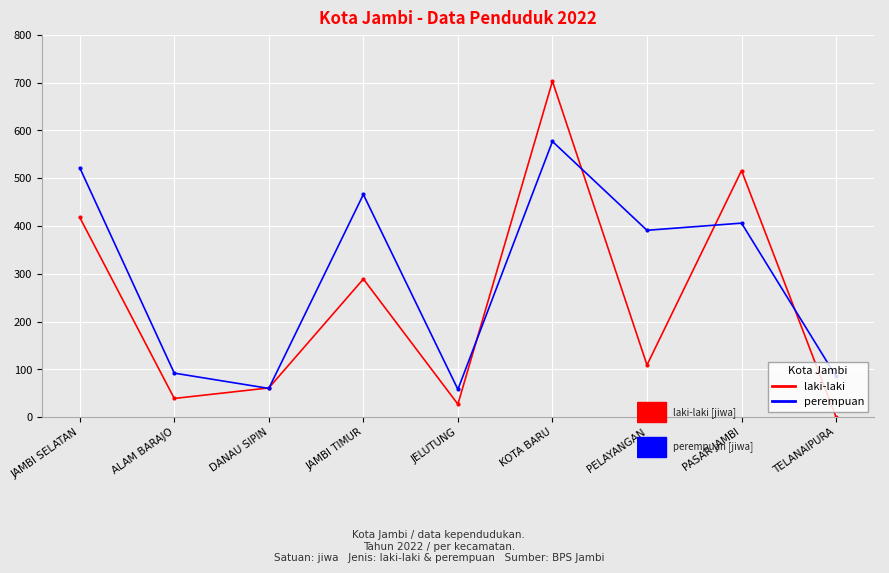

At which category does the chart reach its peak across all series?

KOTA BARU